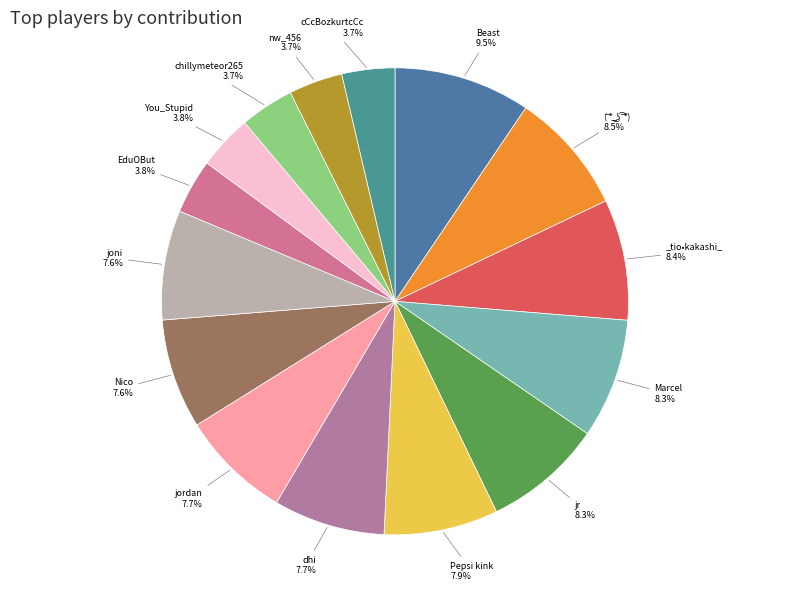

How many slices are in this pie chart?

15